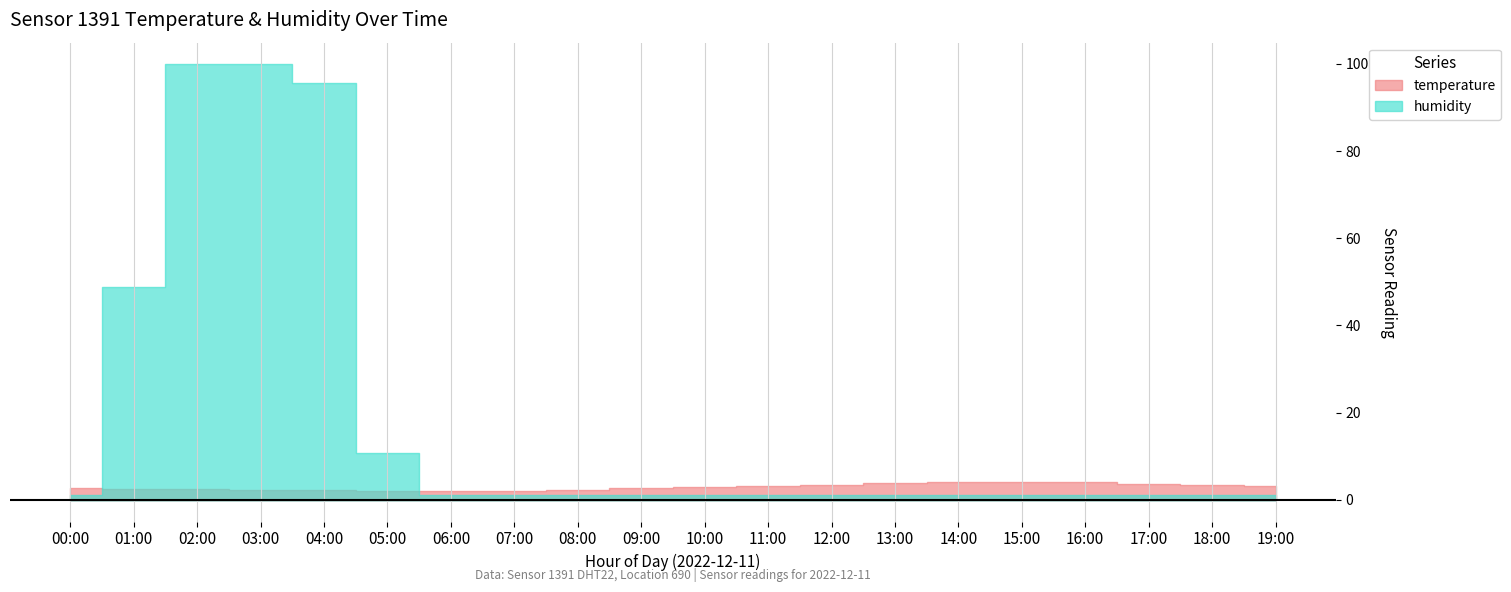

Reading left to right, transcribe all the data shown in this chart.

temperature: 00:00=2.8	01:00=2.5	02:00=2.4	03:00=2.3	04:00=2.2	05:00=2.1	06:00=2.0	07:00=2.1	08:00=2.3	09:00=2.6	10:00=2.9	11:00=3.2	12:00=3.5	13:00=3.8	14:00=4.0	15:00=4.1	16:00=4.0	17:00=3.7	18:00=3.4	19:00=3.1
humidity: 00:00=1.0	01:00=48.9	02:00=99.9	03:00=99.9	04:00=95.7	05:00=10.8	06:00=1.0	07:00=1.0	08:00=1.0	09:00=1.0	10:00=1.0	11:00=1.0	12:00=1.0	13:00=1.0	14:00=1.0	15:00=1.0	16:00=1.0	17:00=1.0	18:00=1.0	19:00=1.0